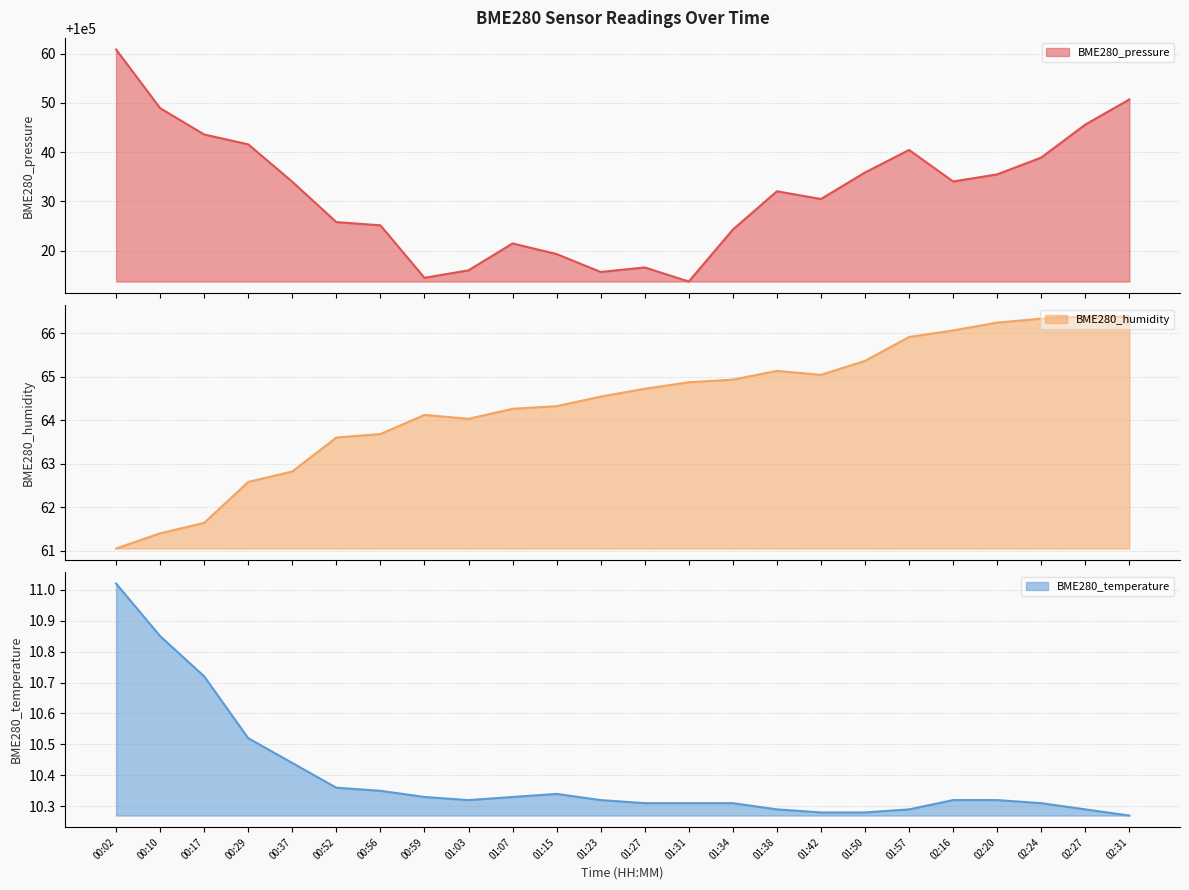

What is the average value of the BME280_temperature series?

10.4